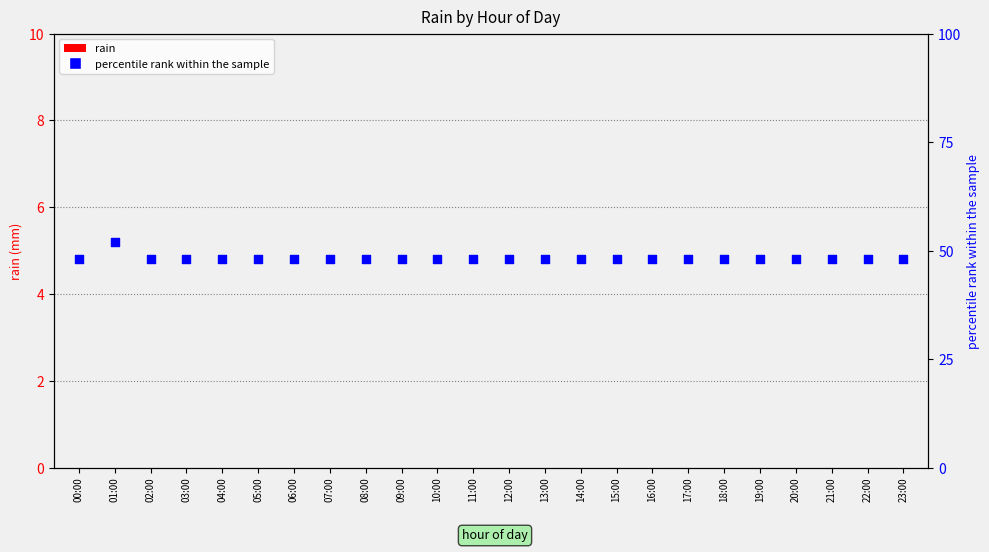

At how many categories does at least one series exceed 25?

24